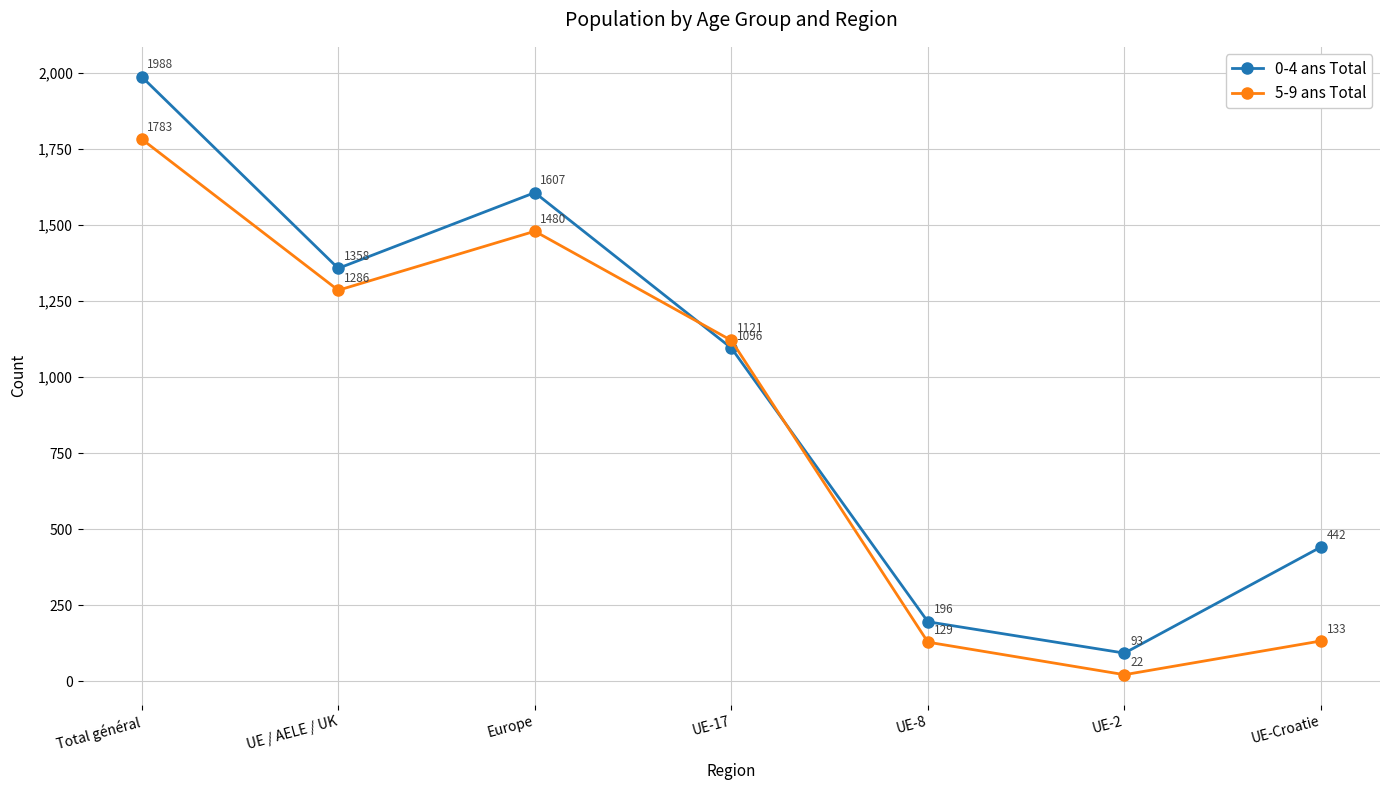

How many series are shown in this chart?

2